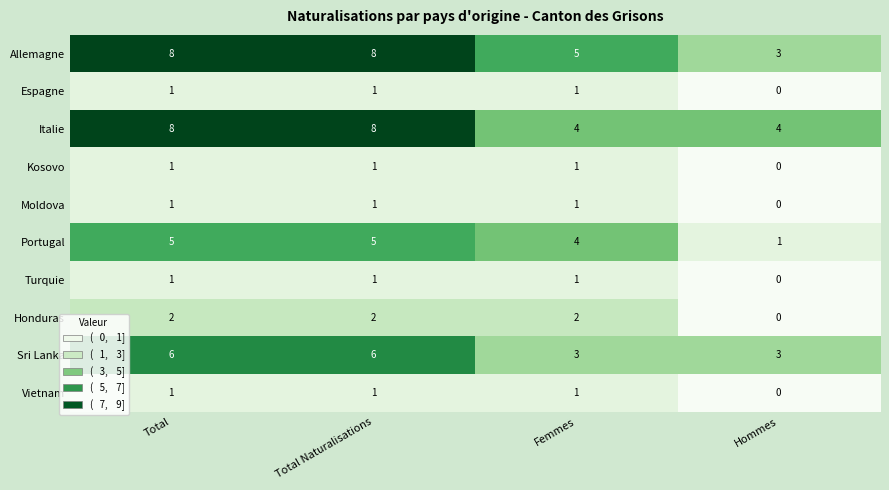

Is the value of Sri Lanka at Total greater than the value of Turquie at Femmes?

Yes